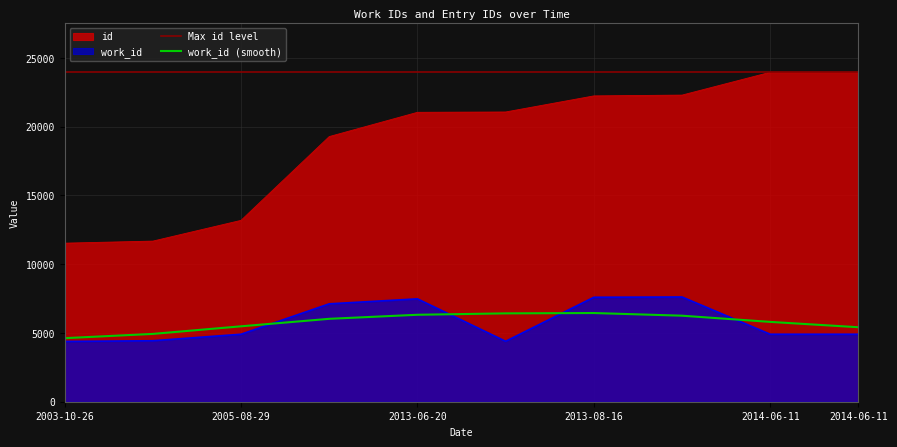

Rank the series at 2003-10-26 from lowest to highest value.

work_id, id